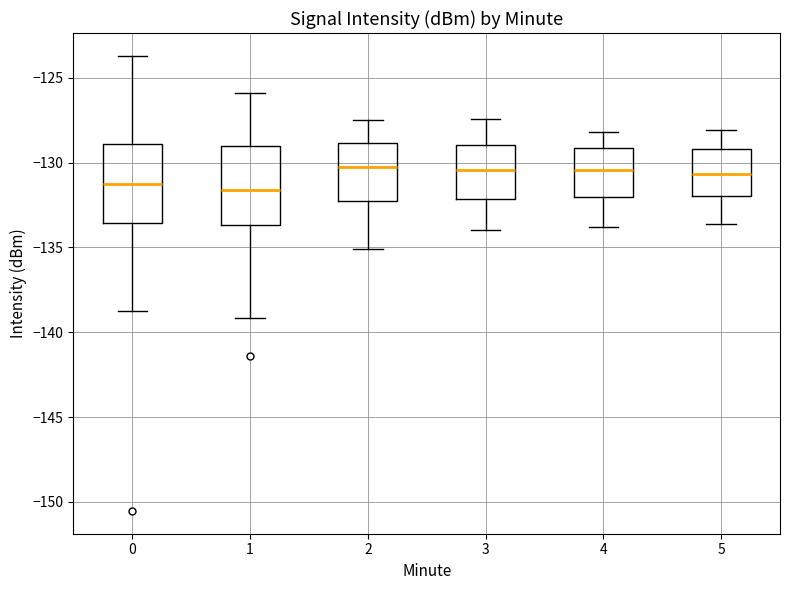

Reading left to right, transcribe this box plot: for each box, give where its median line is, the range the box spans, and where its two whiskers end, as read against the y-axis. The values are not printed on the chart, so give them approximately, as read against the axis.

0: median -131.5, box -133.5 to -129.0, whiskers -138.5 to -123.5
1: median -131.5, box -133.5 to -129.0, whiskers -139.0 to -126.0
2: median -130.0, box -132.0 to -129.0, whiskers -135.0 to -127.5
3: median -130.5, box -132.0 to -129.0, whiskers -134.0 to -127.5
4: median -130.5, box -132.0 to -129.0, whiskers -134.0 to -128.0
5: median -130.5, box -132.0 to -129.0, whiskers -133.5 to -128.0